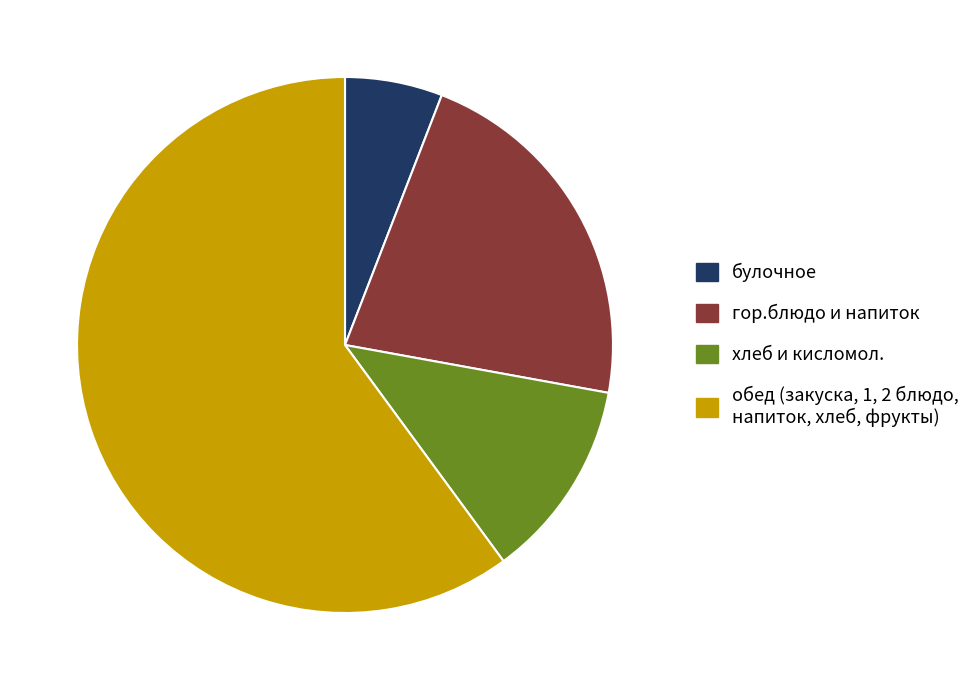

Is there a majority slice in this chart?

Yes